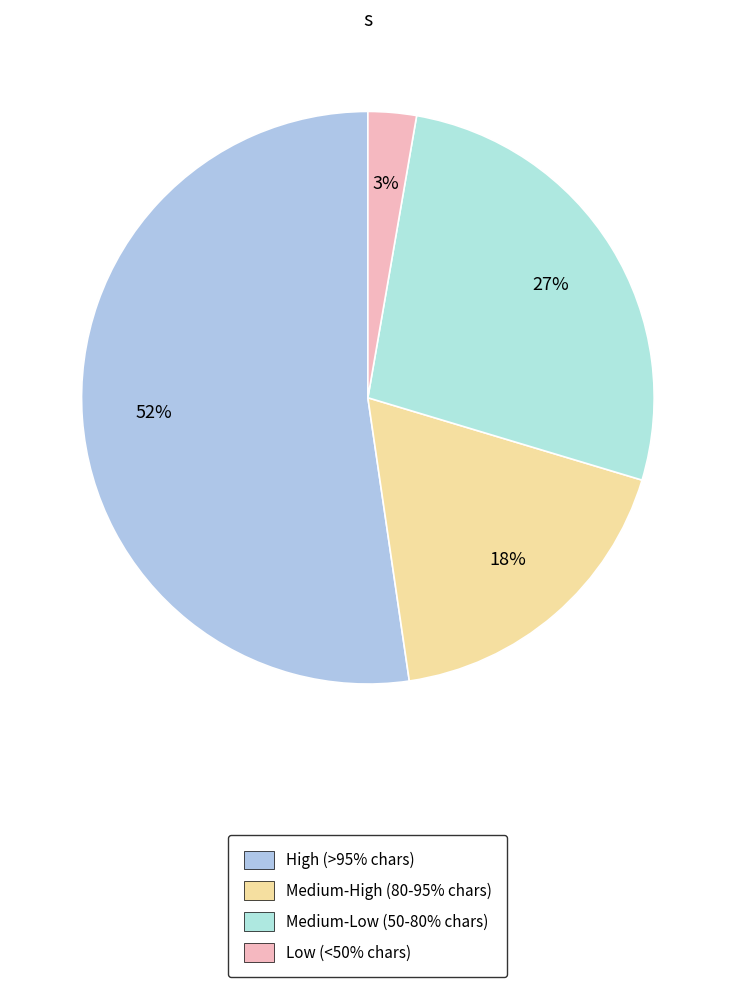

Count the number of slices in the pie.

4